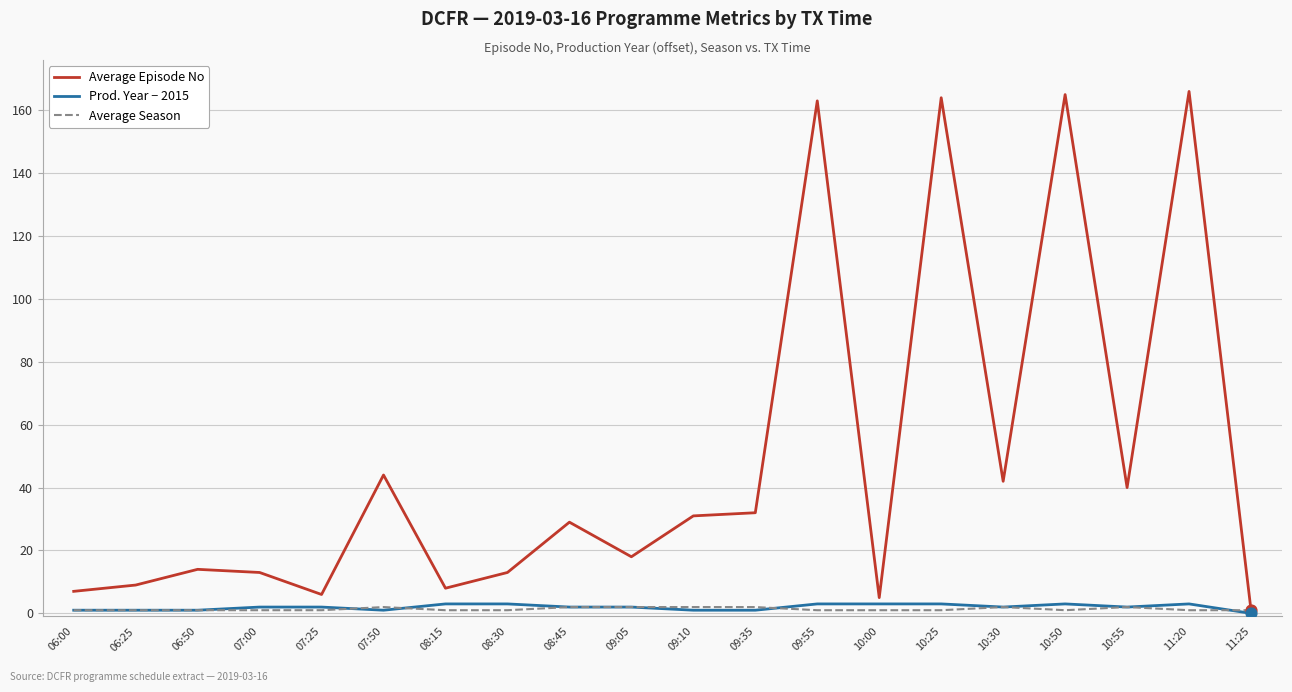

What are all the series names shown in the legend?

Average Episode No, Prod. Year − 2015, Average Season